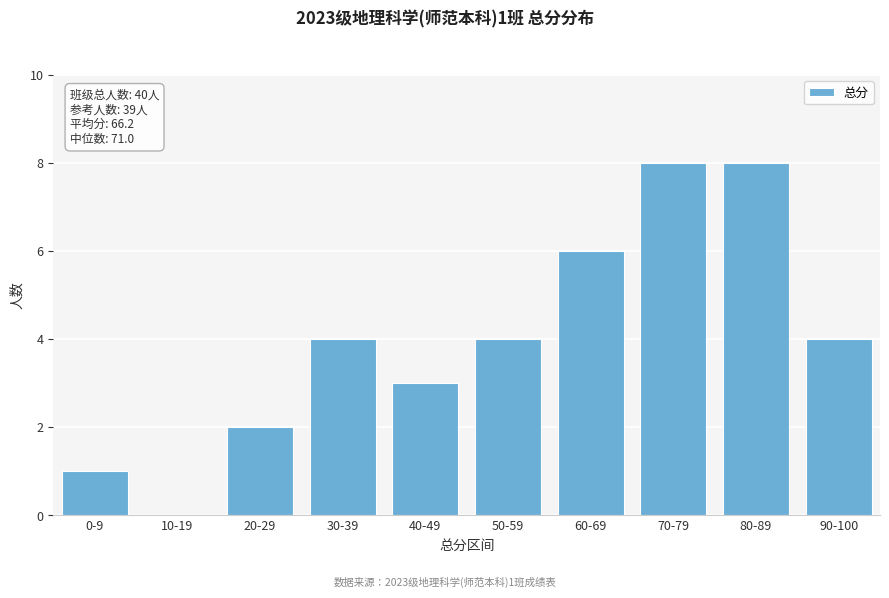

Reading left to right, transcribe all the data shown in this chart.

0-9=1	10-19=0	20-29=2	30-39=4	40-49=3	50-59=4	60-69=6	70-79=8	80-89=8	90-100=4